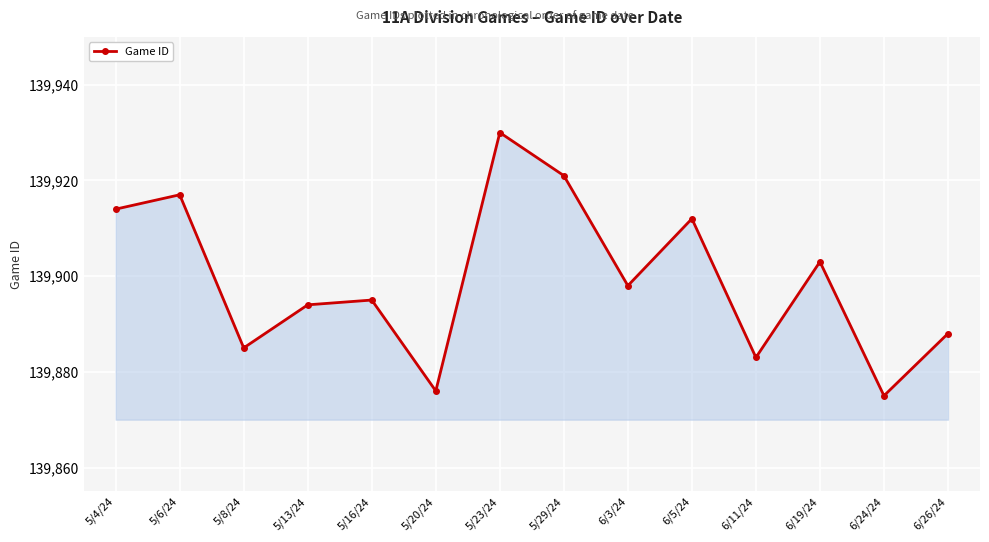

List the labels in order of value, largest first.

5/23/24, 5/29/24, 5/6/24, 5/4/24, 6/5/24, 6/19/24, 6/3/24, 5/16/24, 5/13/24, 6/26/24, 5/8/24, 6/11/24, 5/20/24, 6/24/24